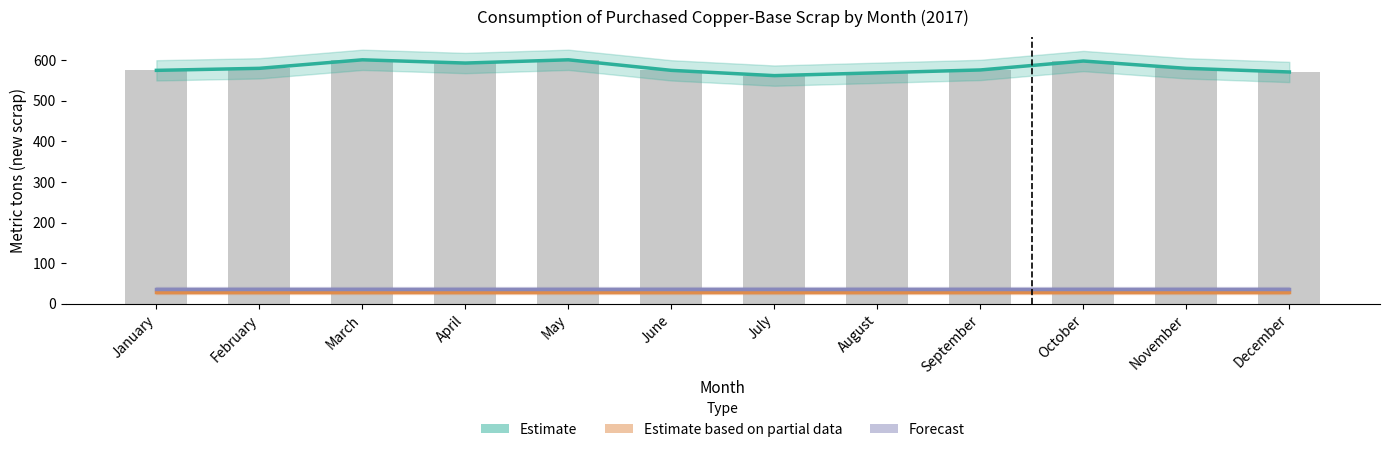

What are all the series names shown in the legend?

Estimate, Estimate based on partial data, Forecast